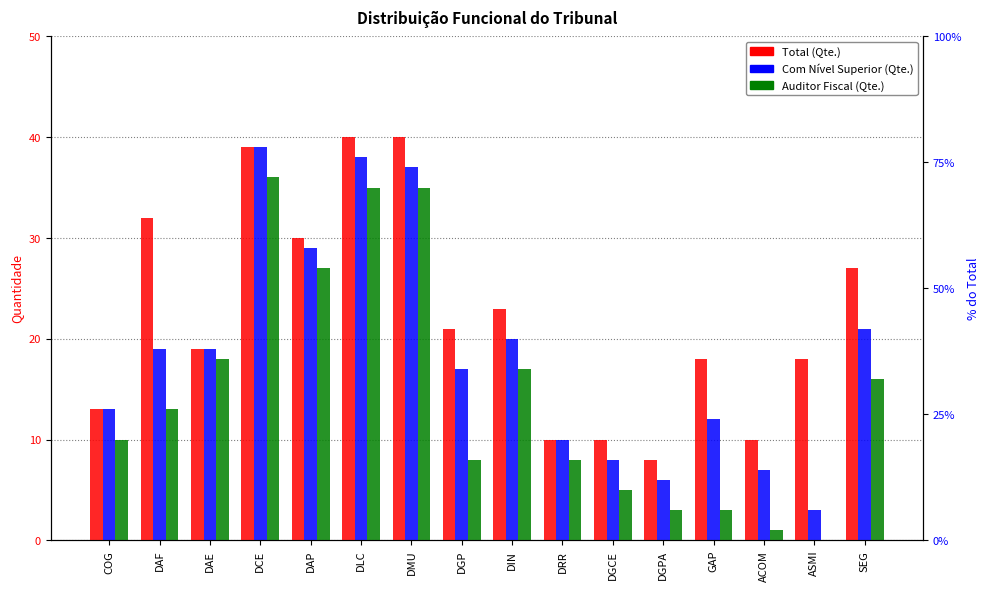

Reading left to right, what are all the values shown in this chart?

Total (Qte.): 13	32	19	39	30	40	40	21	23	10	10	8	18	10	18	27
Com Nível Superior (Qte.): 13	19	19	39	29	38	37	17	20	10	8	6	12	7	3	21
Auditor Fiscal (Qte.): 10	13	18	36	27	35	35	8	17	8	5	3	3	1	0	16